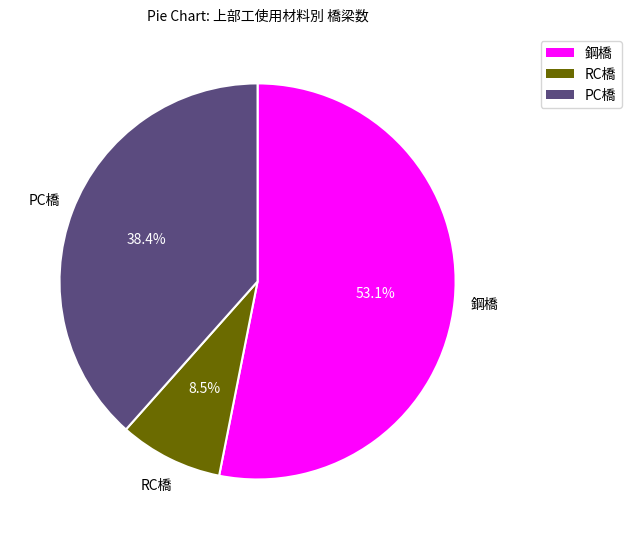

Is there a majority slice in this chart?

Yes